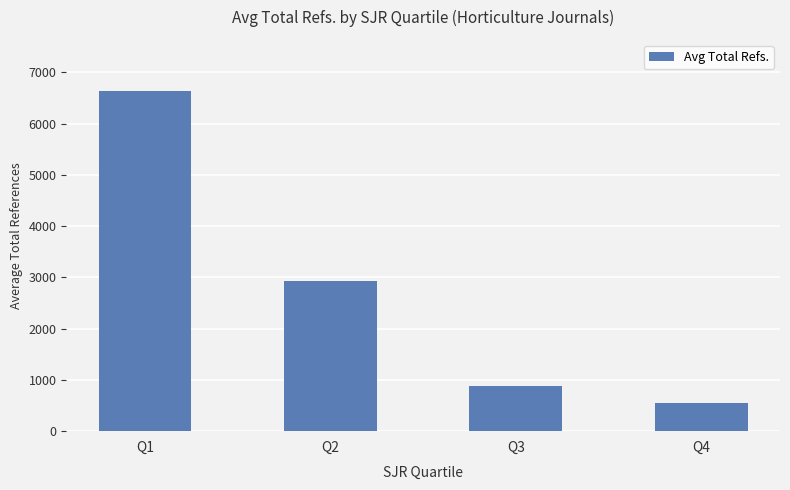

What is the sum of the values at Q2 and Q4?

3479